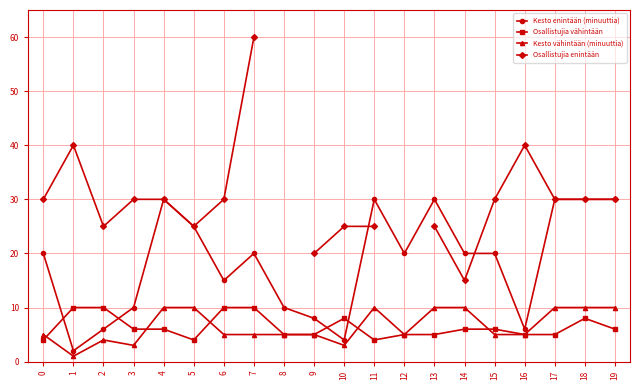

How many interior local peaks does the Kesto enintään (minuuttia) series have?

4